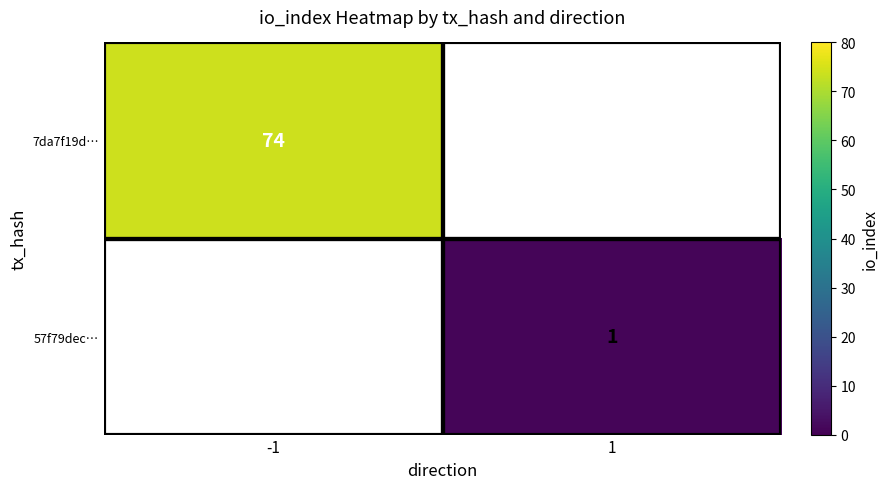

The value of 7da7f19d… at -1 is 74. True or false?

True